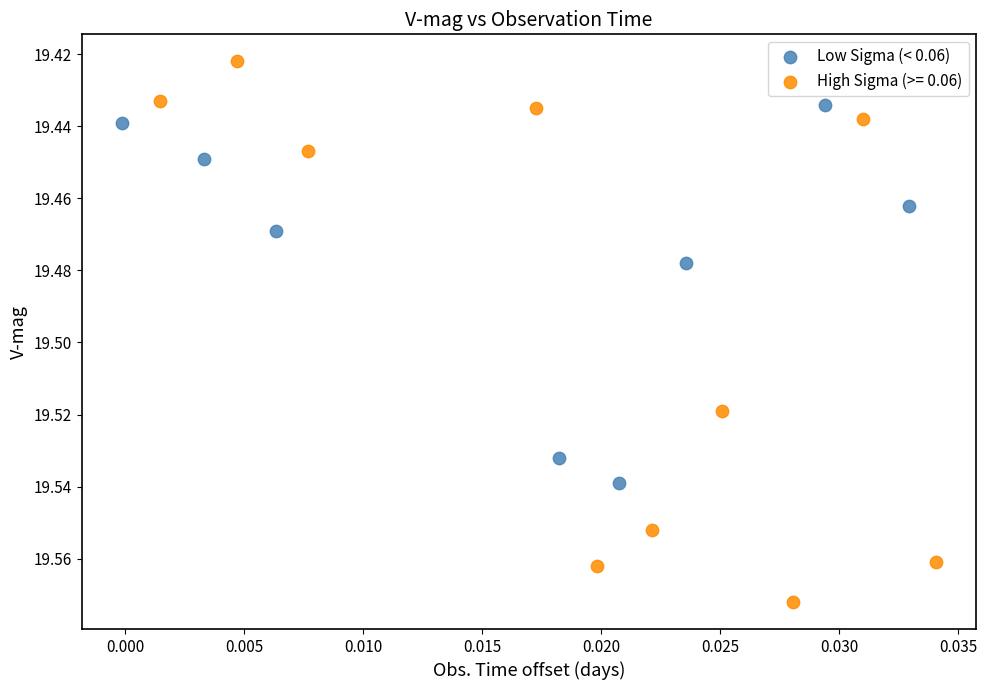

Which series reaches the minimum Y coordinate?

High Sigma (>= 0.06)